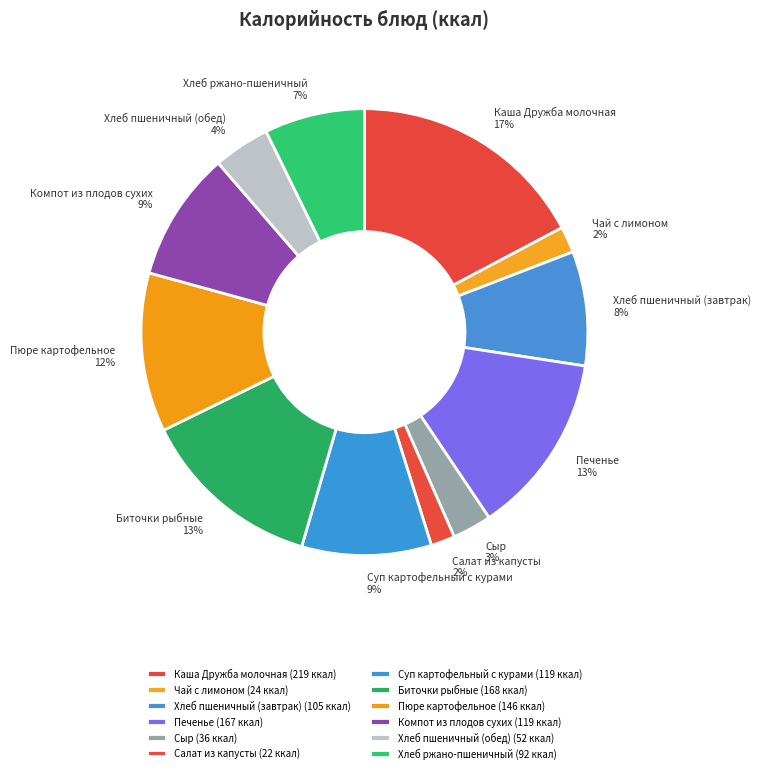

Count the number of slices in the pie.

12